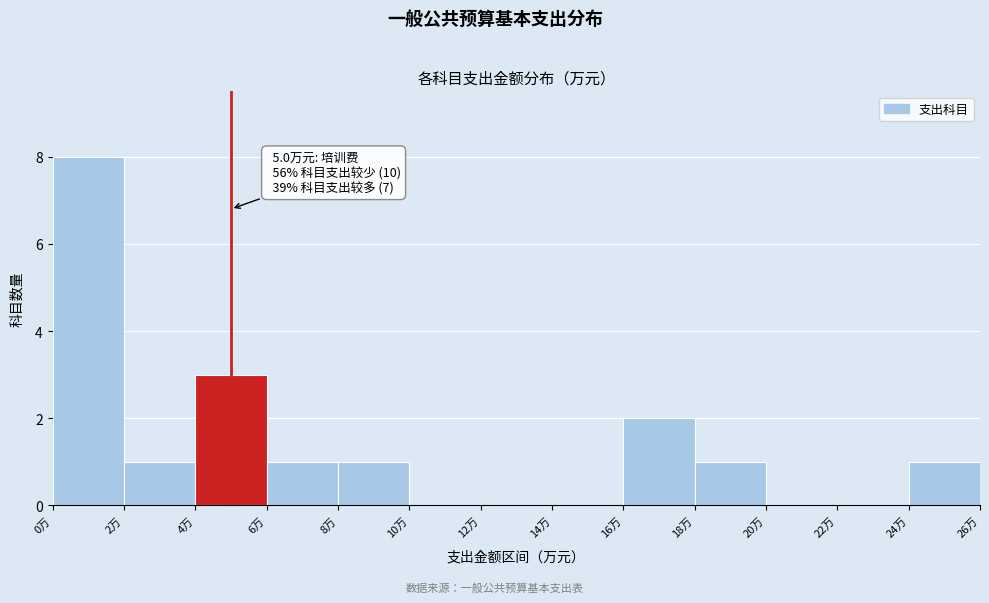

Over which range of the x-axis is the bar tallest?

0 to 2